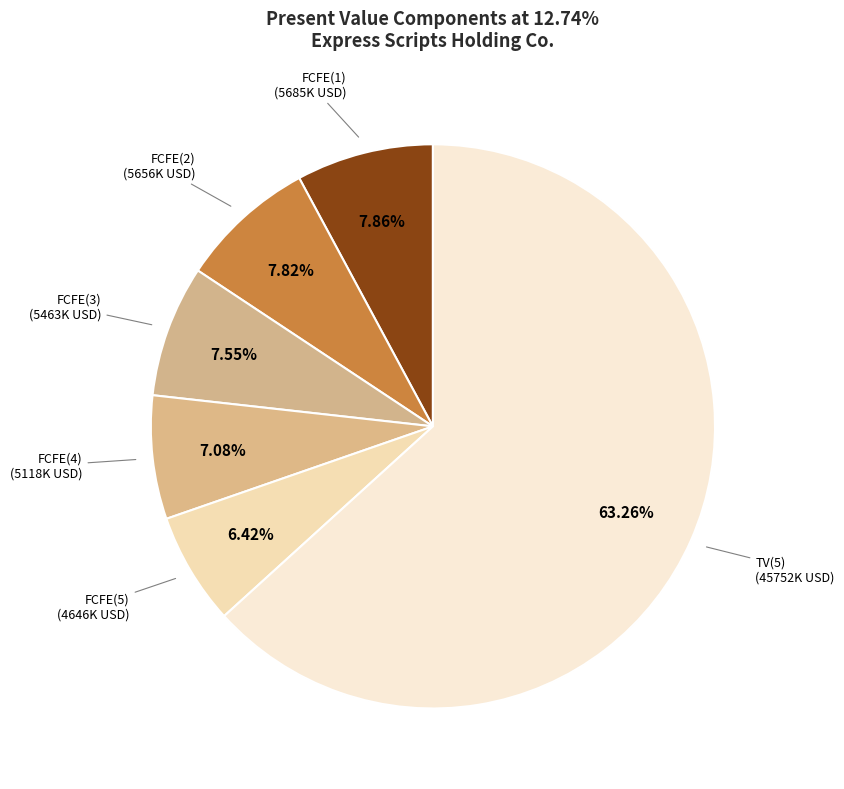

Count the number of slices in the pie.

6